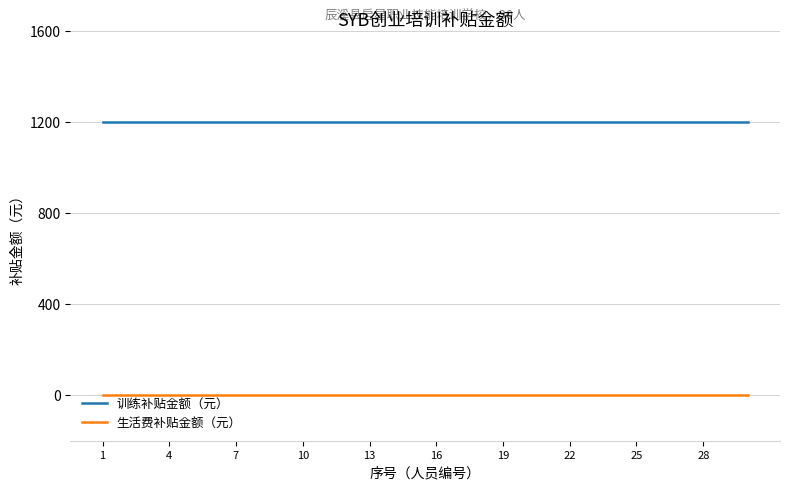

Rank the series by their maximum value, from lowest to highest.

生活费补贴金额（元）, 训练补贴金额（元）